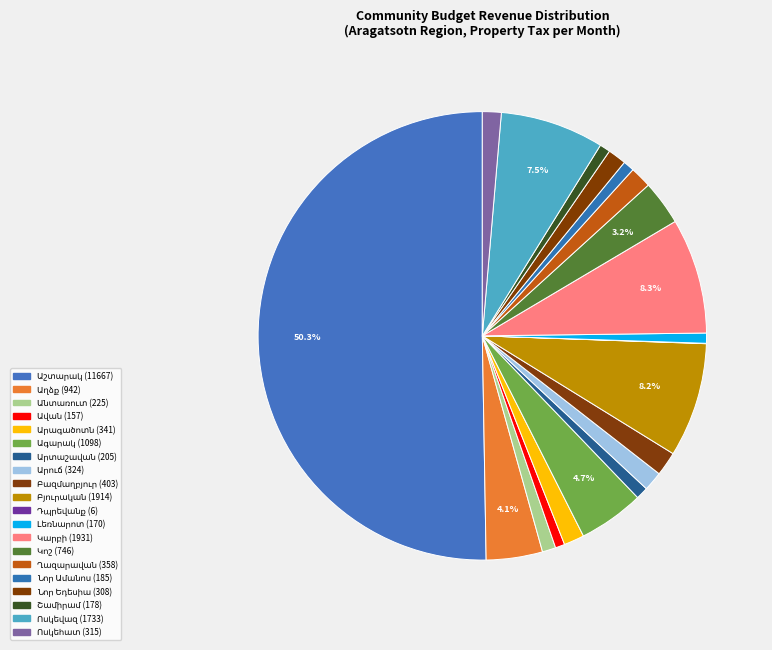

True or false: Ավան accounts for 1% of the total.

True